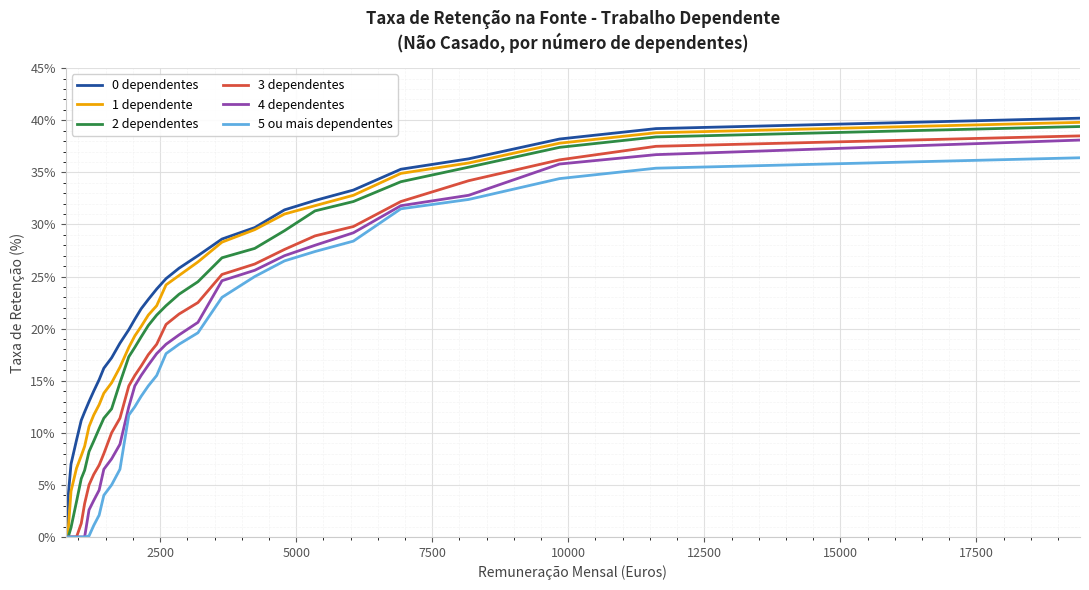

Rank the series by their average value, from highest to lowest.

0 dependentes, 1 dependente, 2 dependentes, 3 dependentes, 4 dependentes, 5 ou mais dependentes